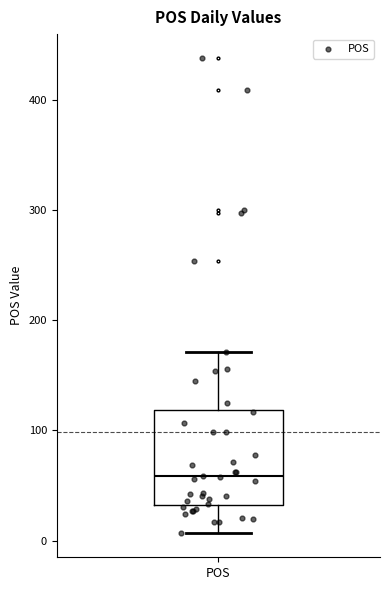

Where does the lower whisker of the box for POS end on the y-axis? The values are not printed on the chart, so give them approximately, as read against the axis.

10